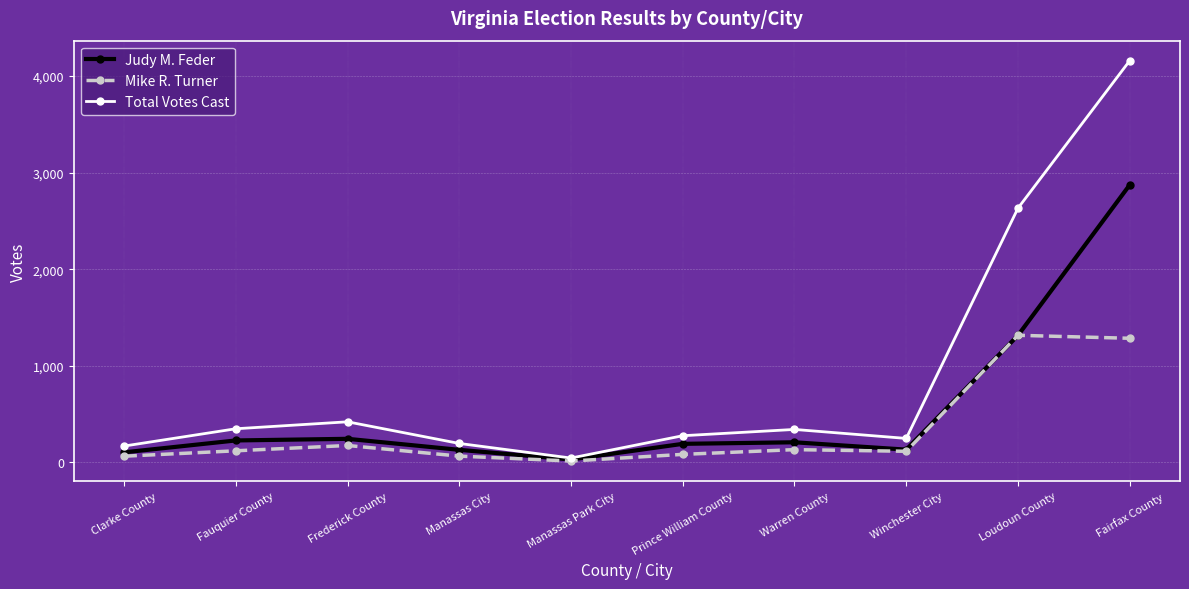

Is it true that Judy M. Feder equals 209 at Warren County?

True